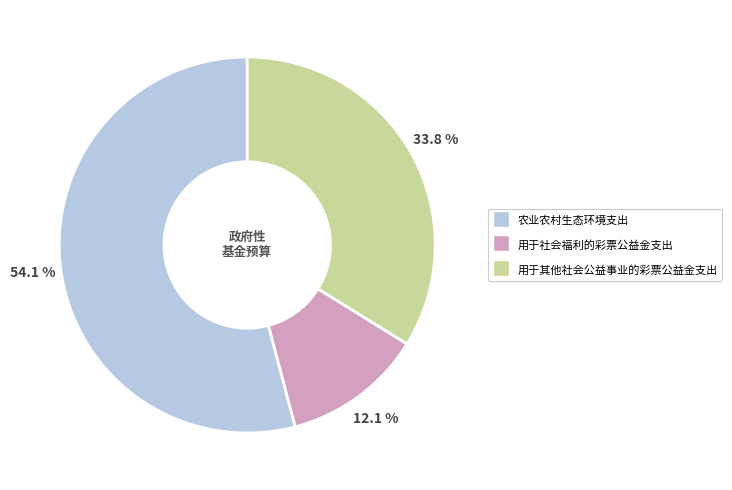

The 用于社会福利的彩票公益金支出 slice represents 1% of the pie. True or false?

False